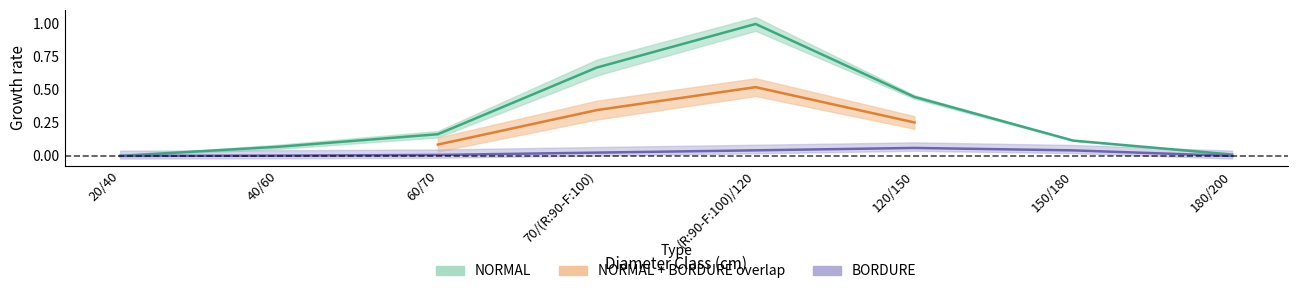

True or false: BORDURE_produit_vtgr and NORMAL_produit_vtgr intersect in this chart.

False